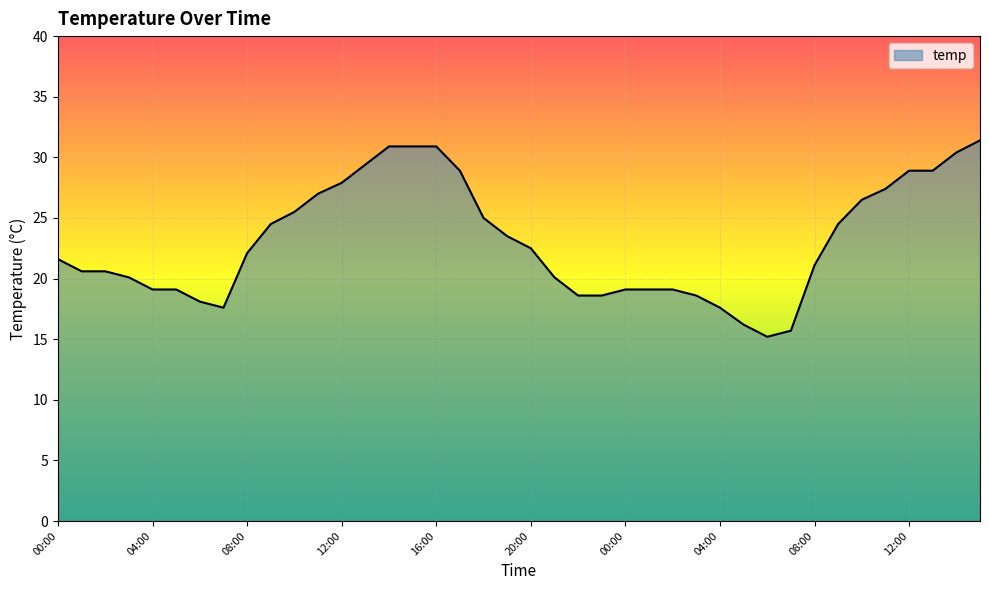

Count the number of categories in the chart.

40